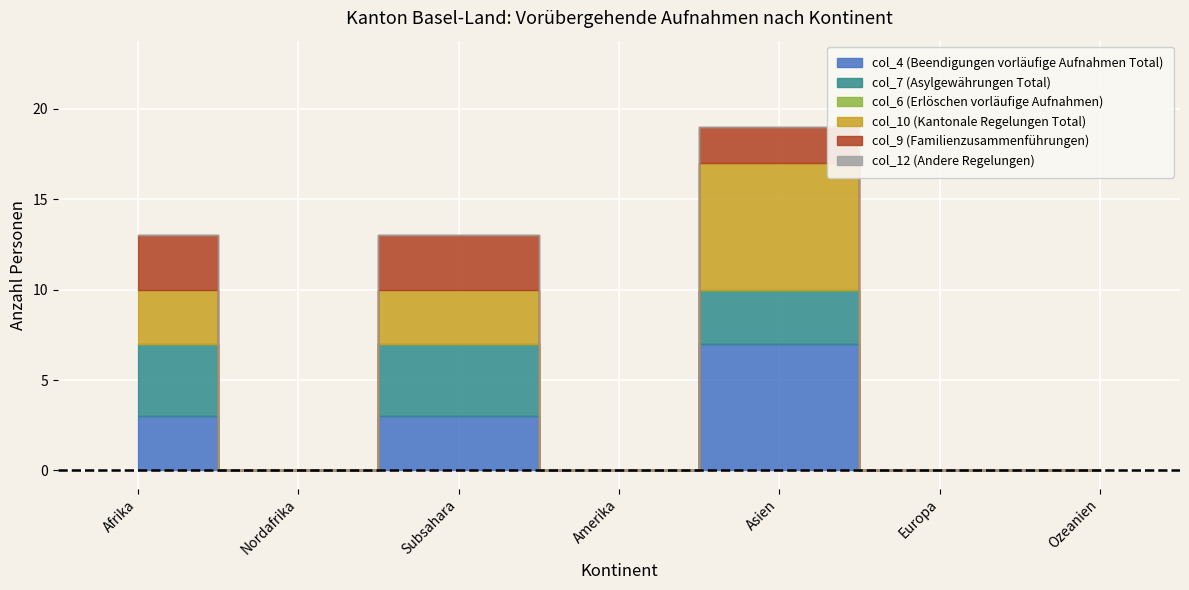

Which has a higher value, Subsahara or Nordafrika?

Subsahara